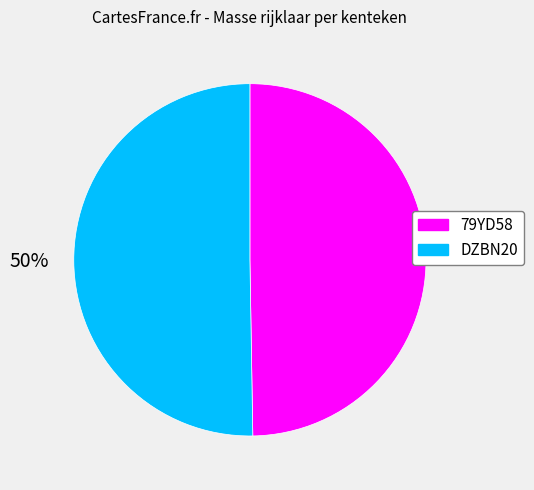

Combined, do 79YD58 and DZBN20 account for over 50%?

Yes